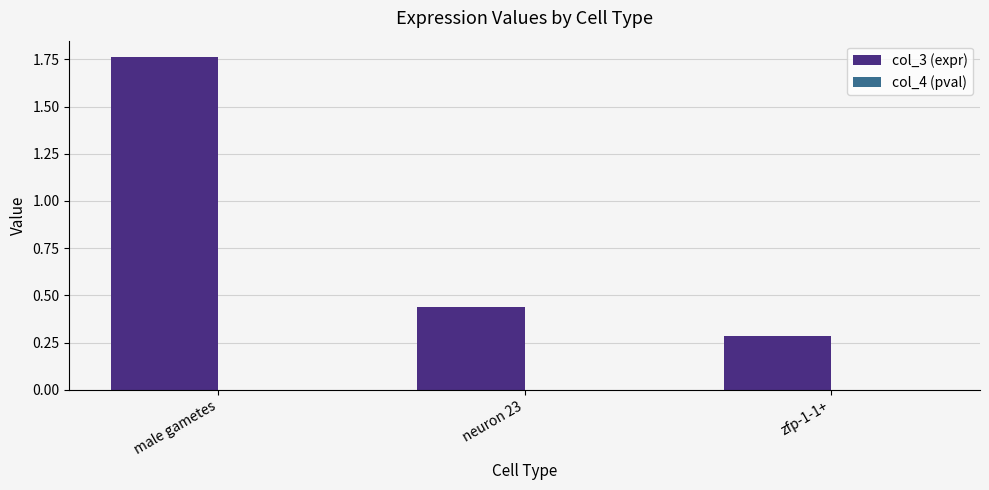

Which series has the widest spread of values?

col_3 (expr)